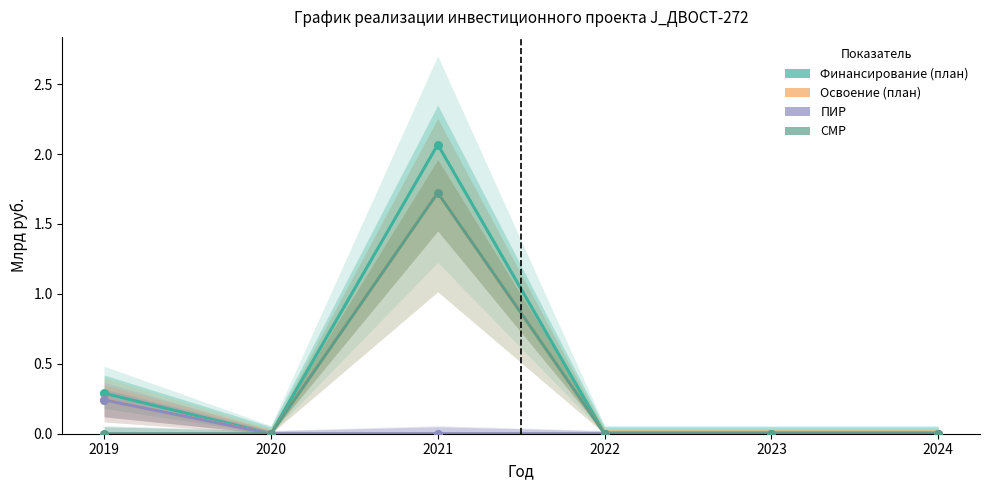

At how many categories does at least one series exceed 1?

1